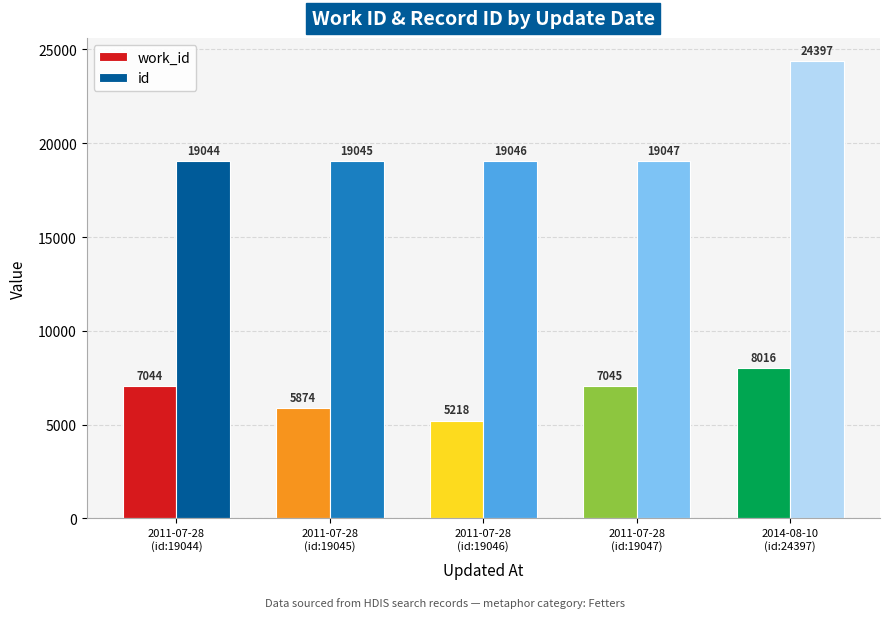

What is the lowest value of the id series?

19044